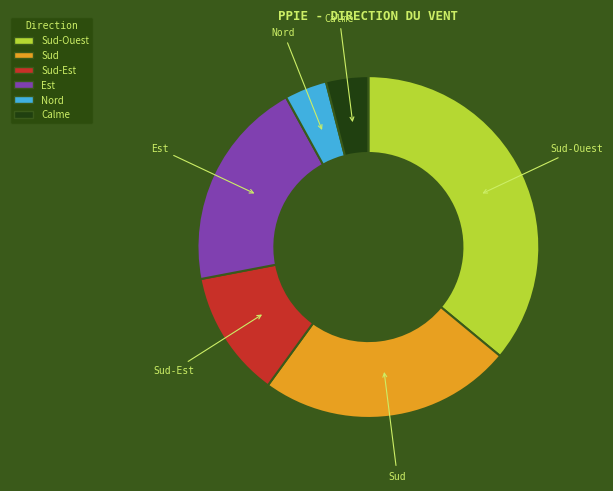

Is there a majority slice in this chart?

No